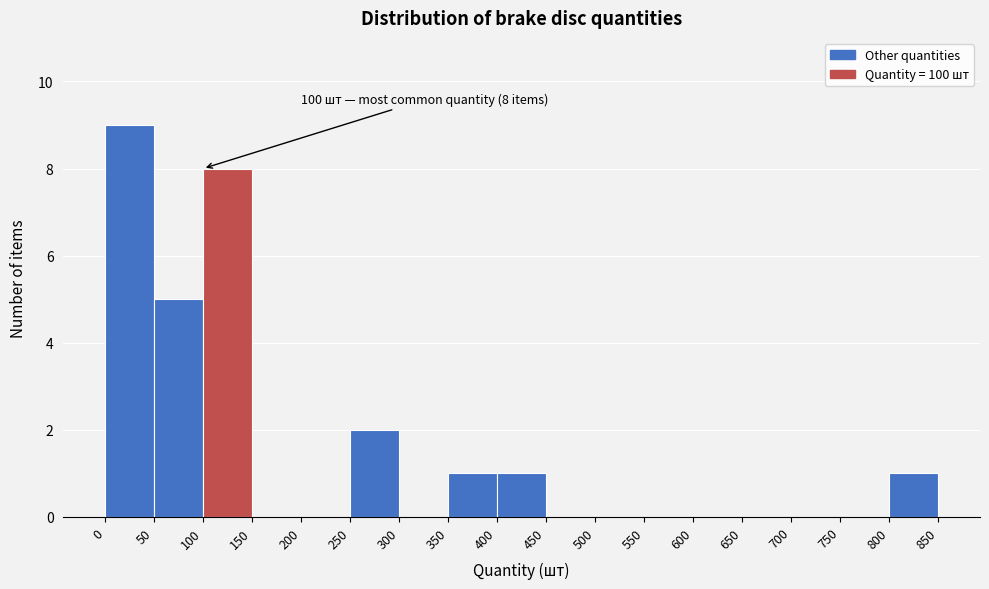

Over which range of the x-axis is the bar tallest?

0 to 50